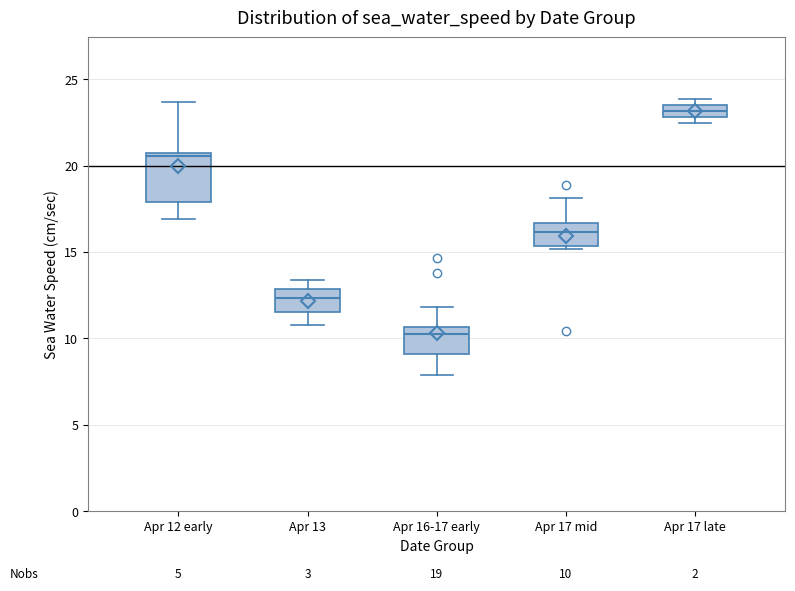

Which box is the tallest, from its lower edge to its upper edge?

Apr 12 early